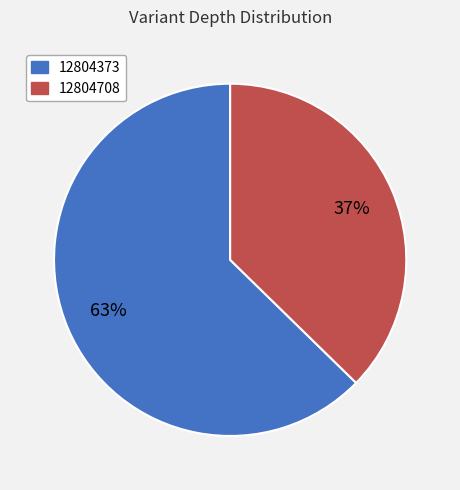

To the nearest percent, what portion does 12804708 represent?

37%